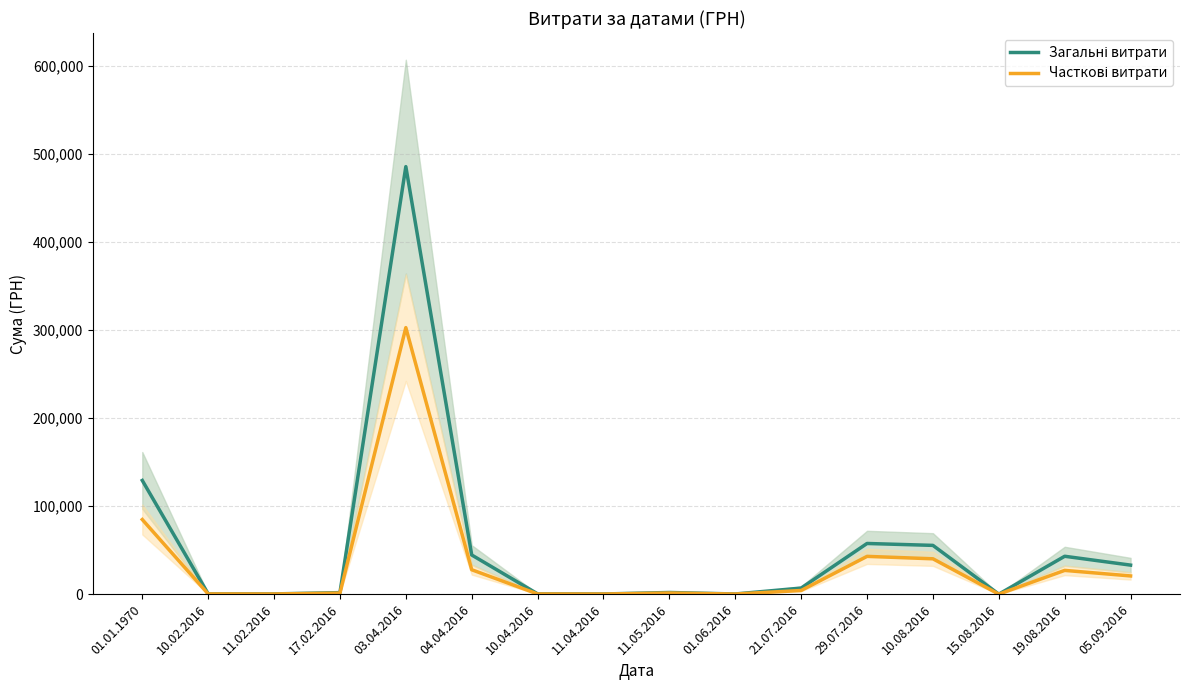

How many lines are shown in the chart?

2